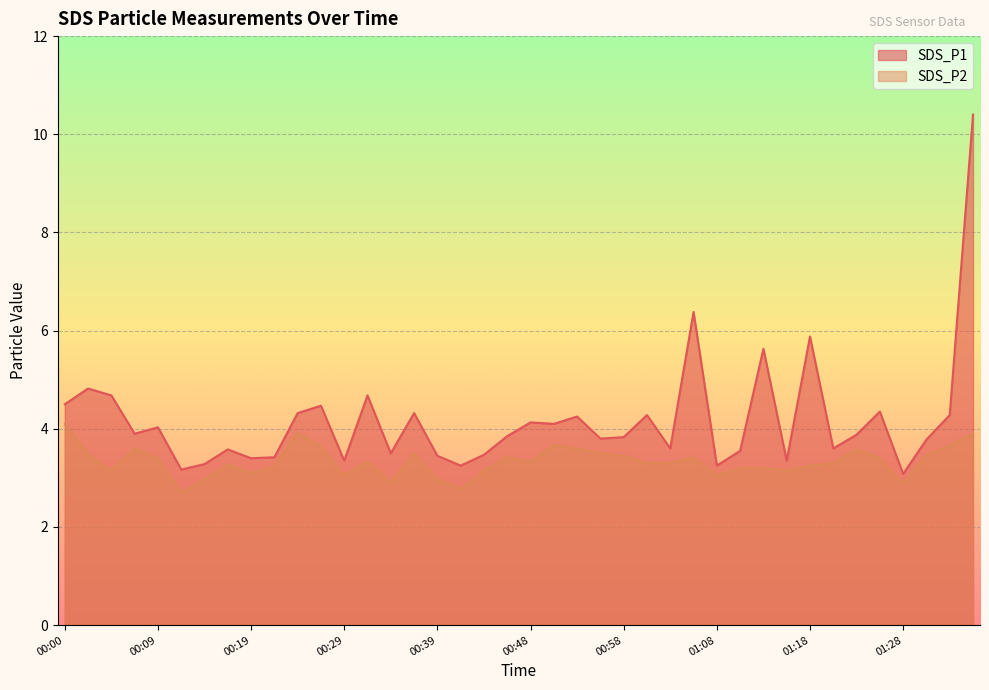

How many lines are shown in the chart?

2